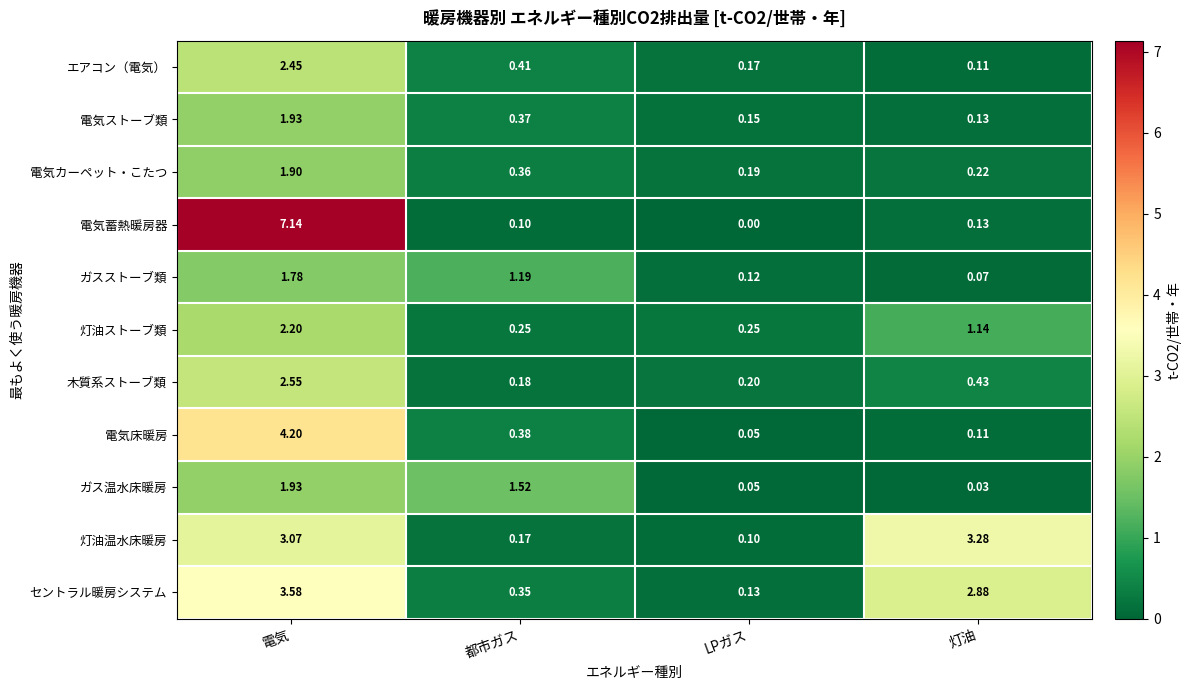

Between 都市ガス and LPガス, which series saw the biggest shift?

ガス温水床暖房